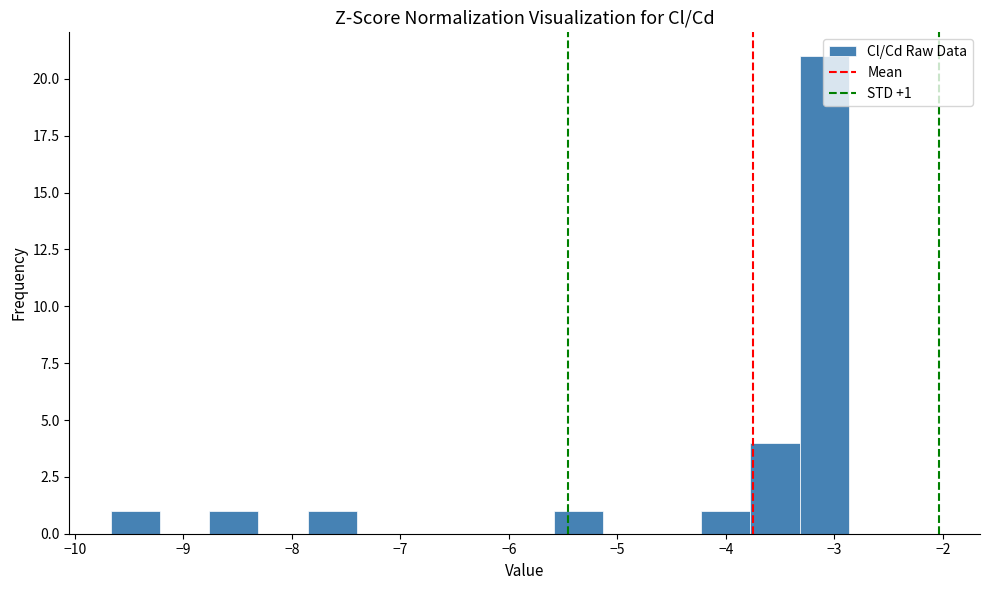

Over which range of the x-axis is the bar tallest?

-3.3 to -2.9